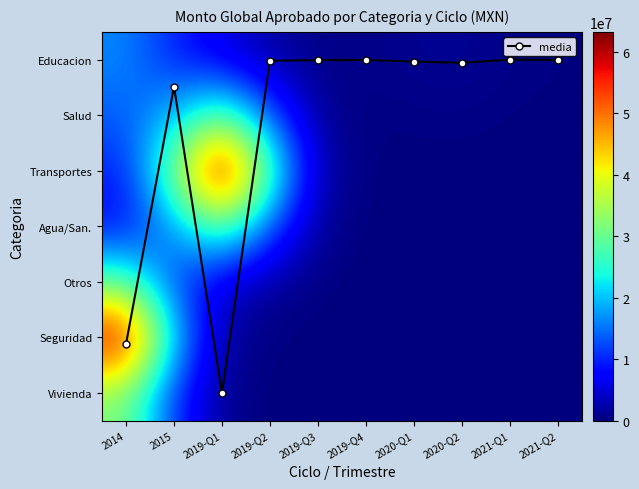

How many values in the media series exceed 0?

9